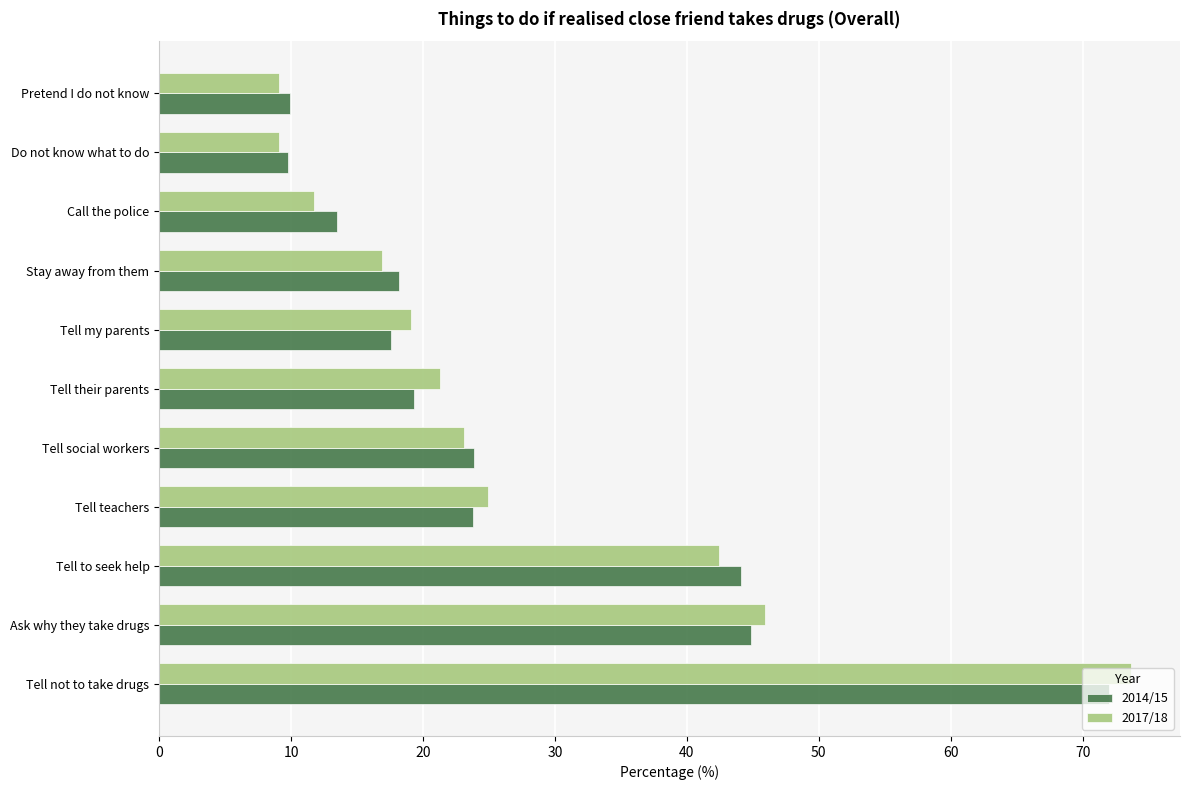

What is the difference between the second highest and second lowest values in the 2014/15 series?

35.0